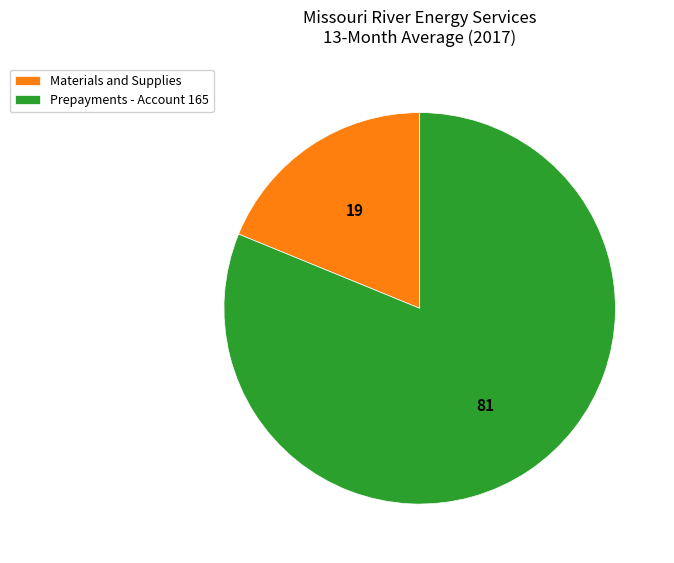

Combined, do Materials and Supplies and Prepayments - Account 165 account for over 50%?

Yes